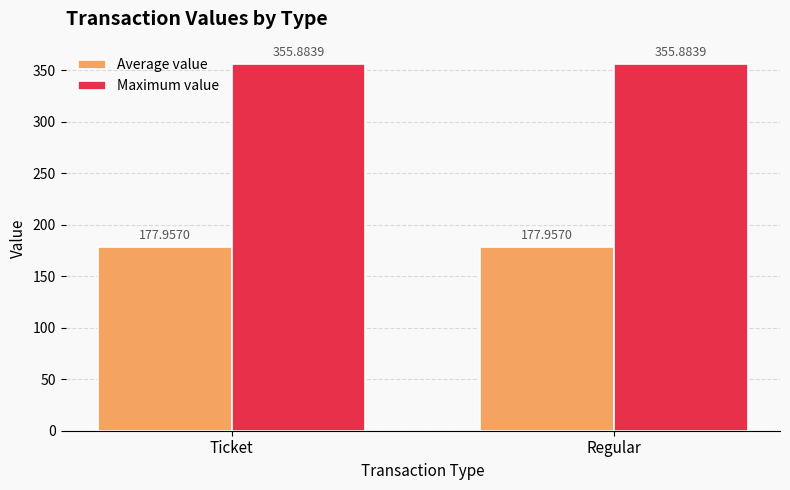

What are all the series names shown in the legend?

Average value, Maximum value